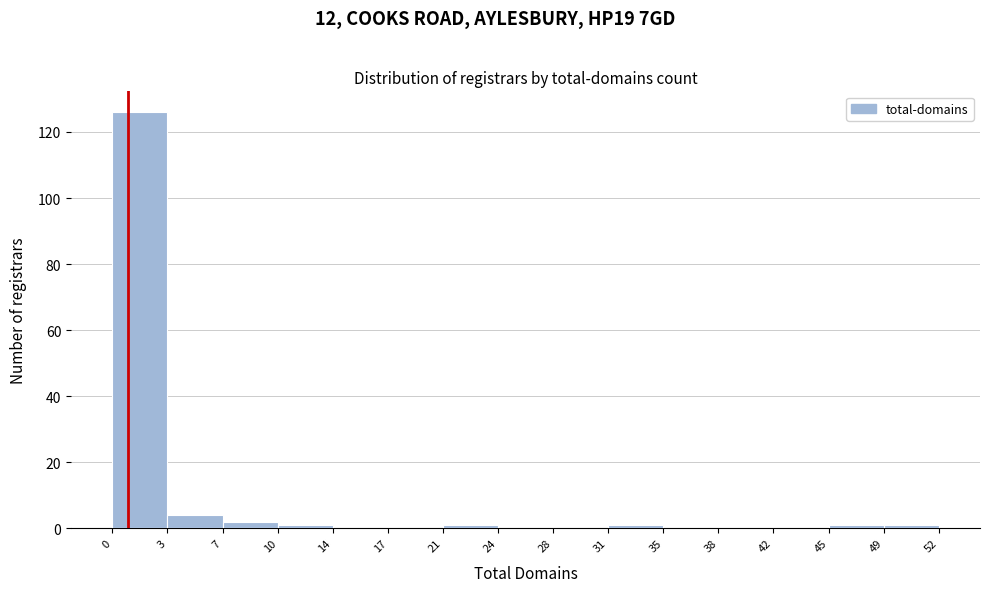

How tall is the bar that spans 3 to 7 on the x-axis? The values are not printed on the chart, so give them approximately, as read against the axis.

4